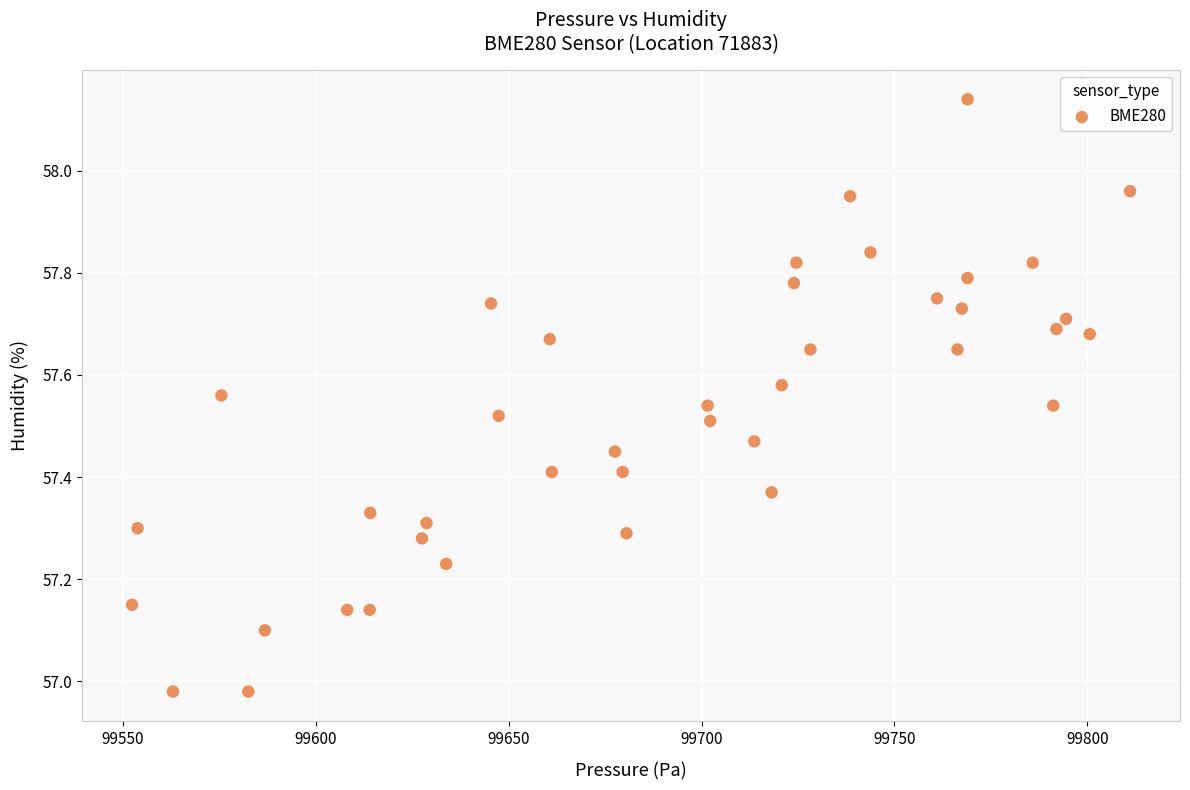

What is the range of Y values (max minus min)?

1.2